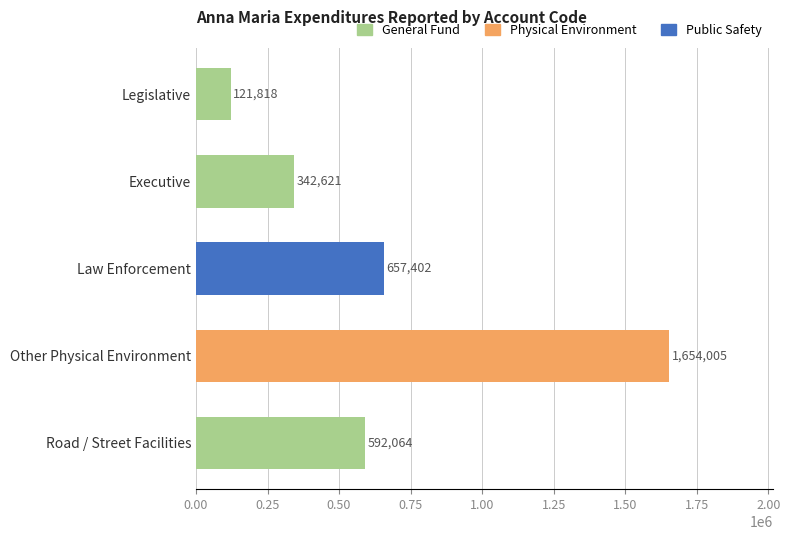

What is the difference between the maximum and second lowest values?

1311384